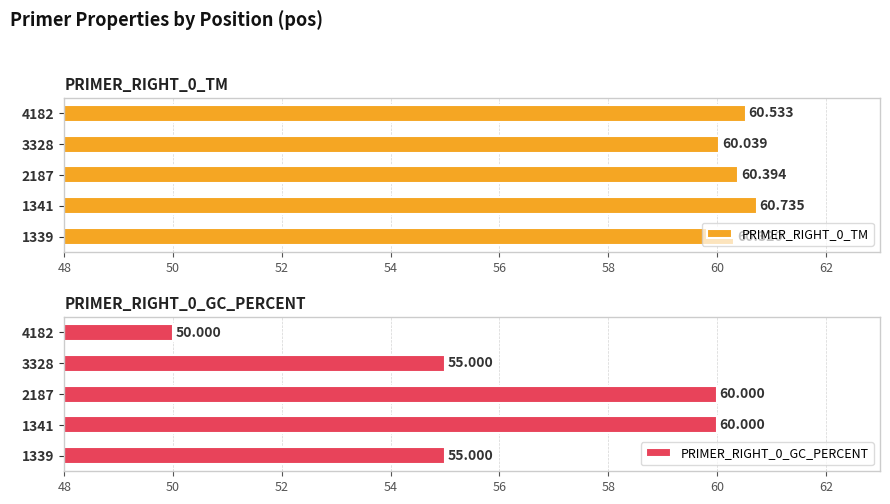

True or false: PRIMER_RIGHT_0_TM has a value of 89.8 at 3328.

False